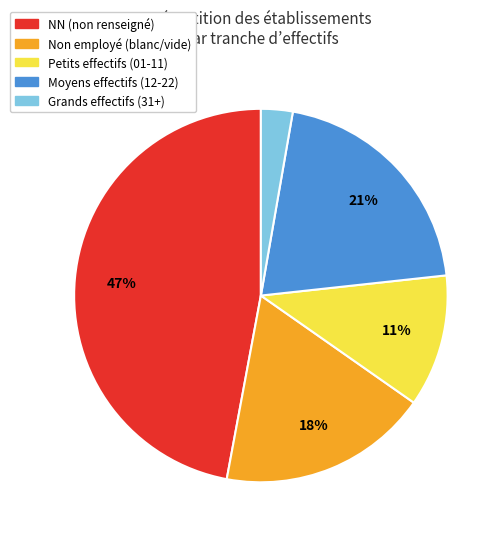

To the nearest percent, what is the average slice percentage?

20%